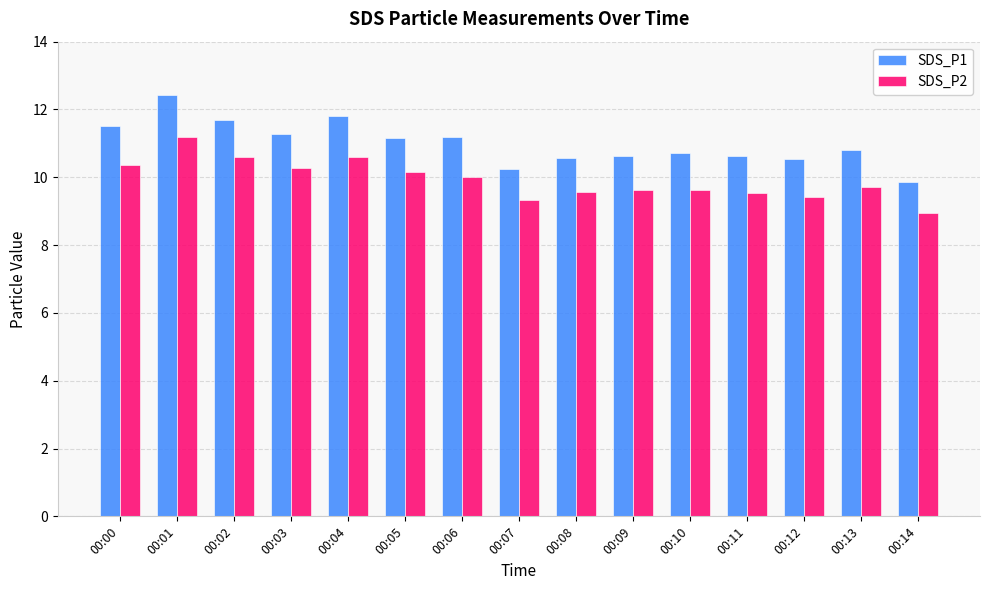

What is the spread (max minus min) of values at 00:14?

0.9